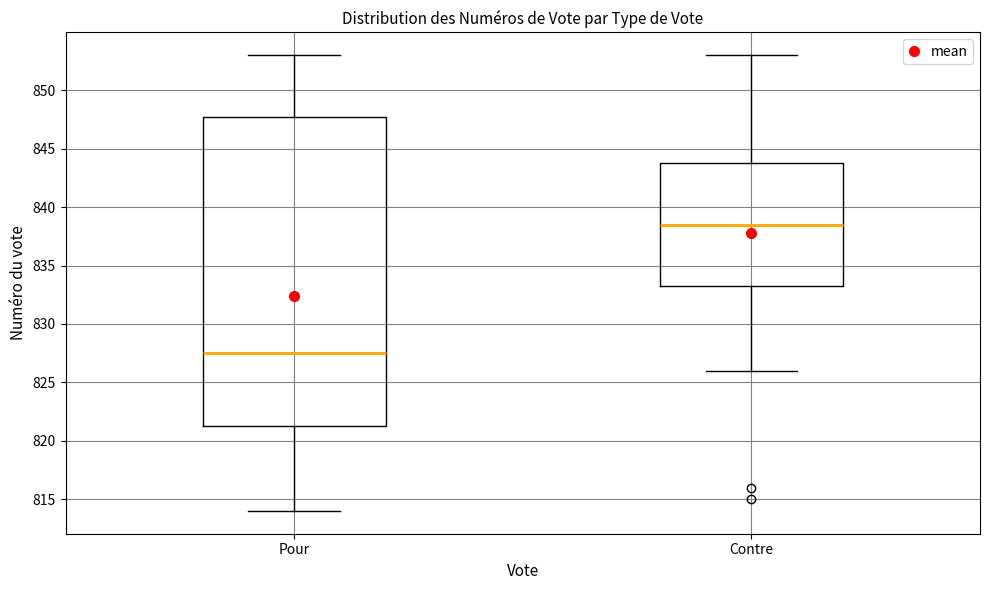

Reading left to right, transcribe this box plot: for each box, give where its median line is, the range the box spans, and where its two whiskers end, as read against the y-axis. The values are not printed on the chart, so give them approximately, as read against the axis.

Pour: median 827.5, box 821.5 to 848.0, whiskers 814.0 to 853.0
Contre: median 838.5, box 833.5 to 844.0, whiskers 826.0 to 853.0